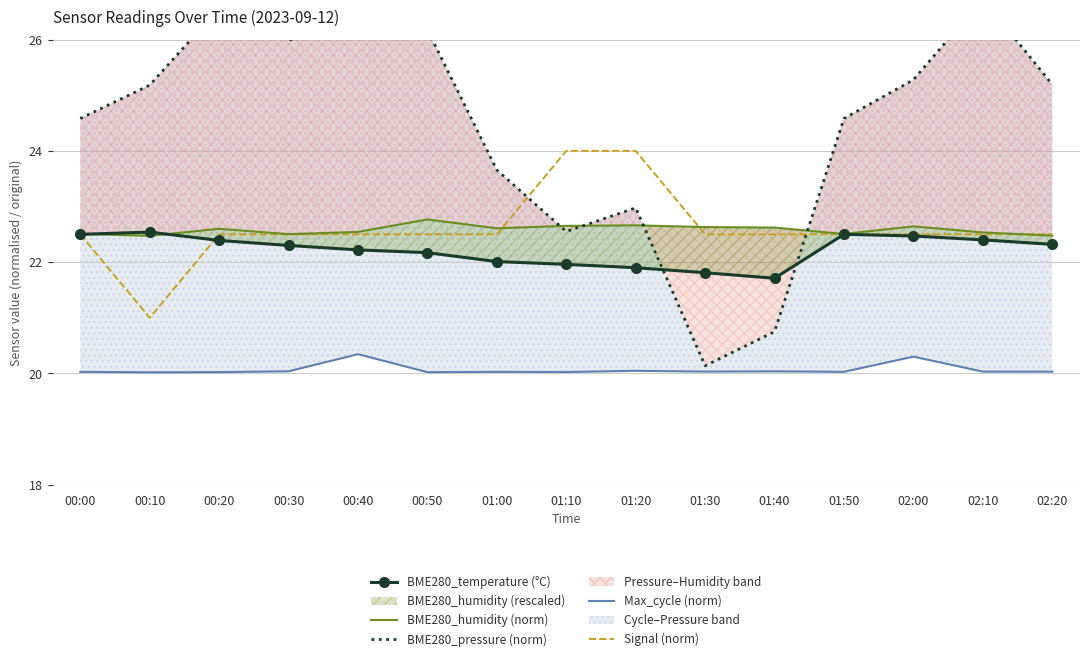

True or false: BME280_humidity (norm) and BME280_pressure (norm) cross at least once.

True